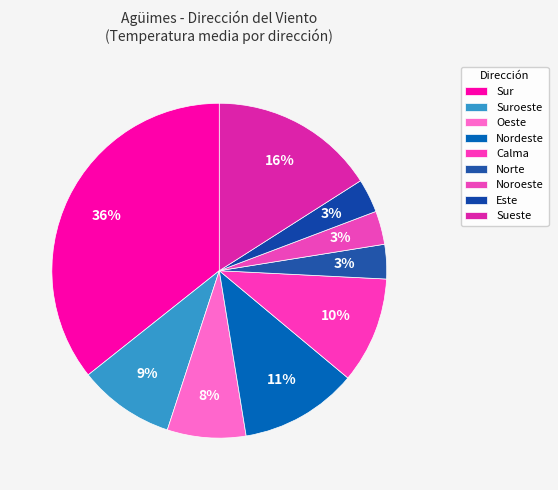

True or false: Calma accounts for 16% of the total.

False